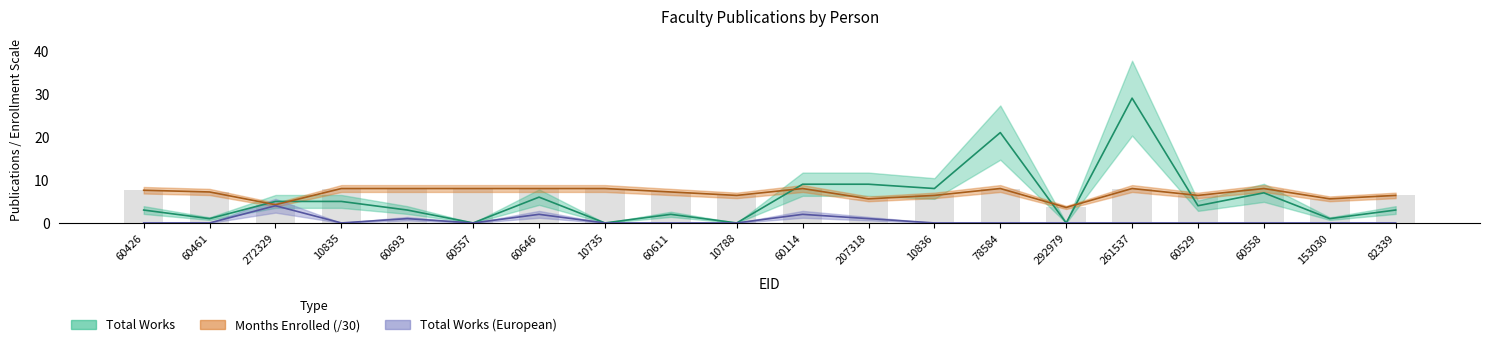

Is it true that Months Enrolled equals 6.4 at 82339?

True